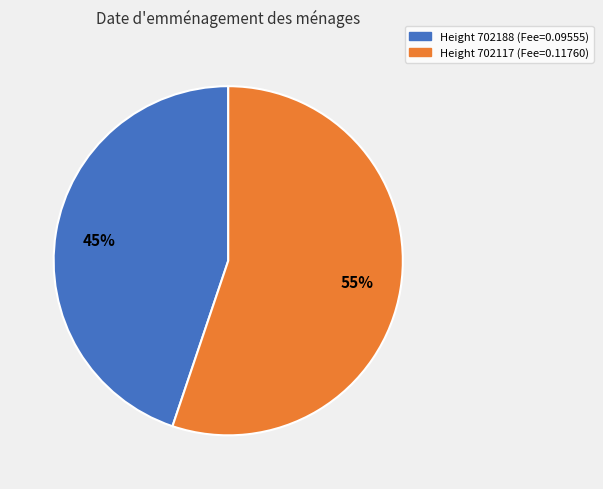

Is there any slice that represents more than half of the pie?

Yes